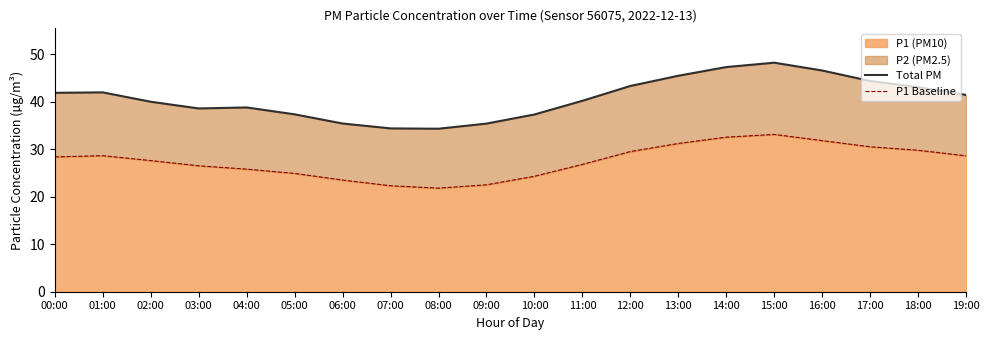

At which category is the sum across all series the highest?

15:00